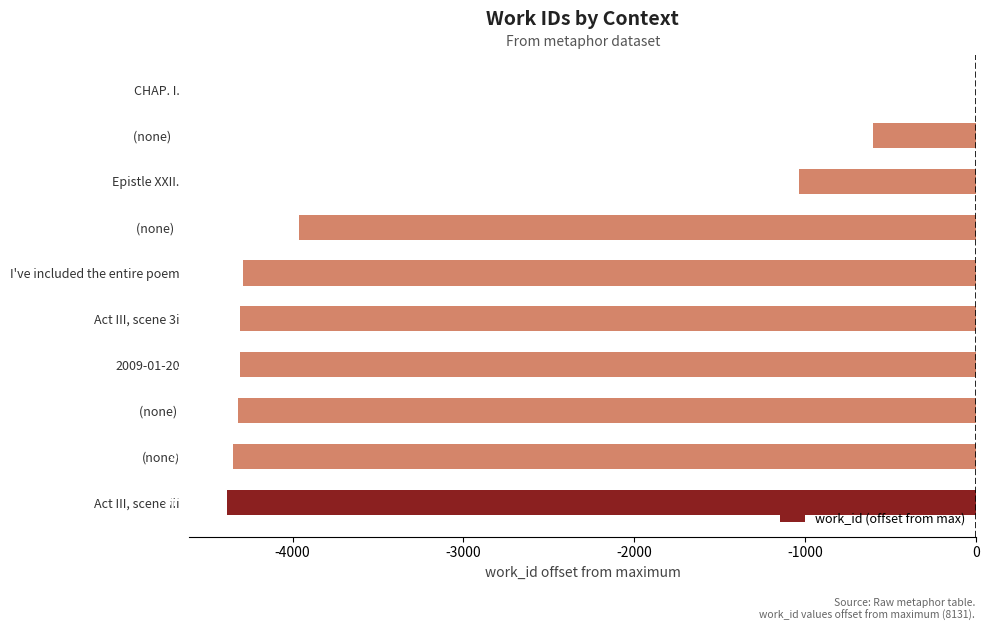

Are the bars horizontal?

Yes